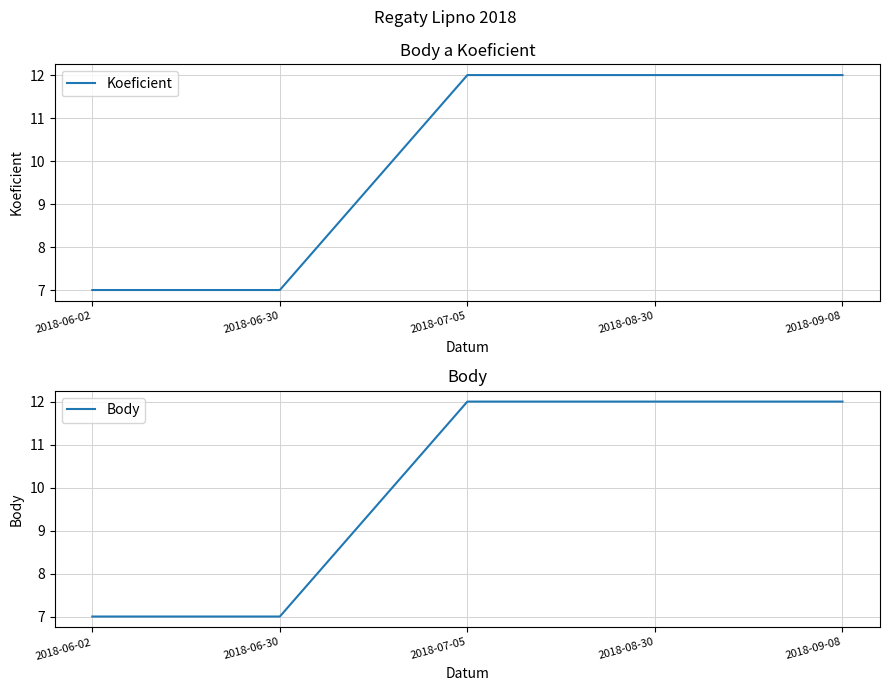

True or false: Koeficient and Body cross at least once.

False